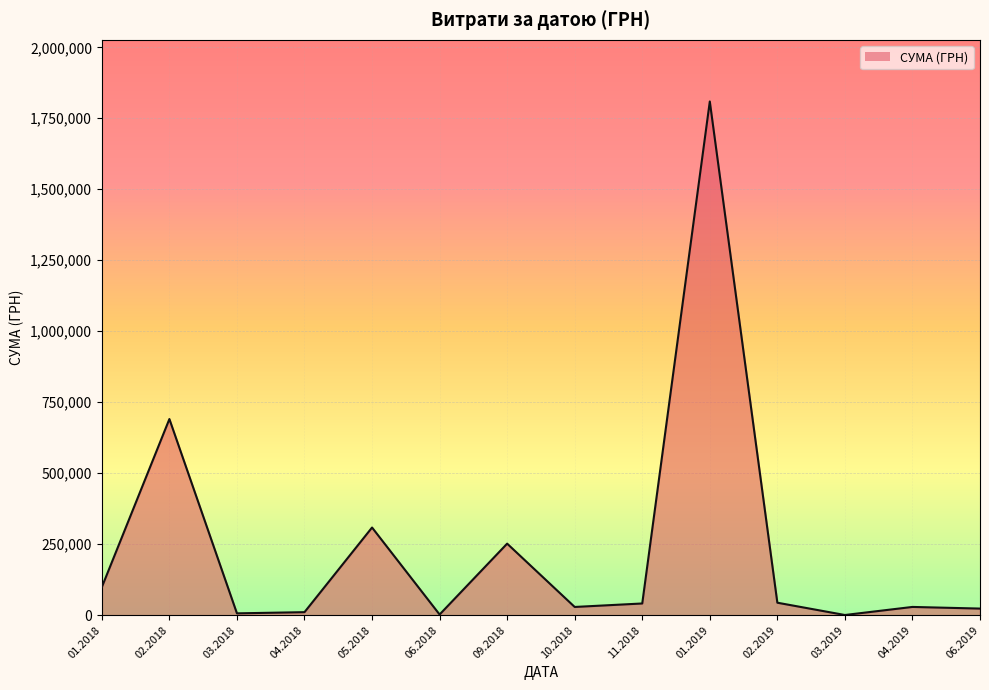

The value at 01.2018 is 98867.9. True or false?

True